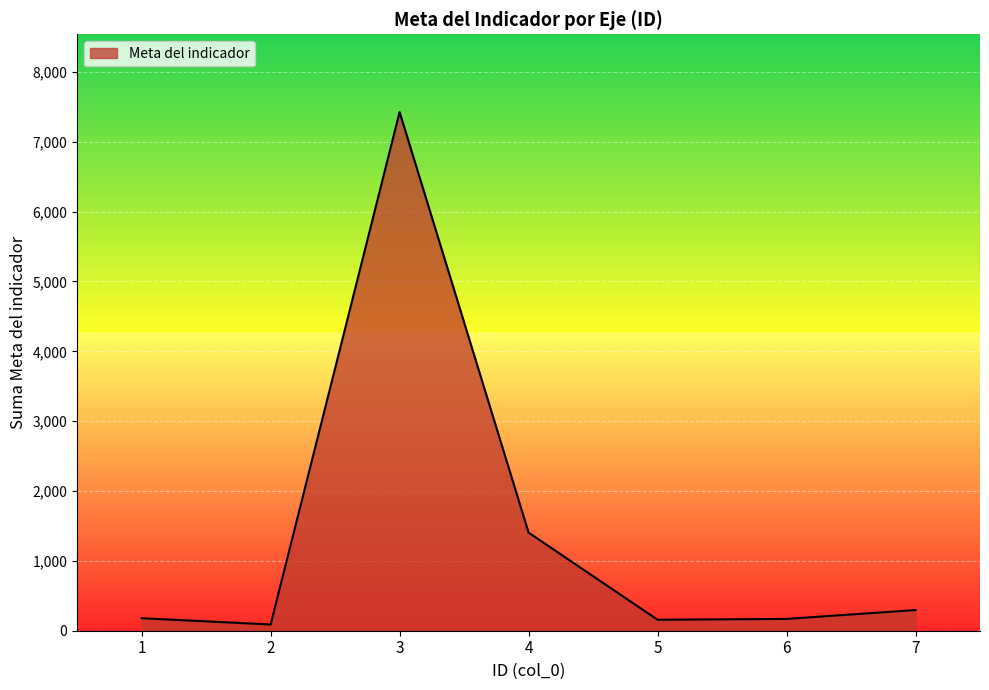

What is the average value?

1389